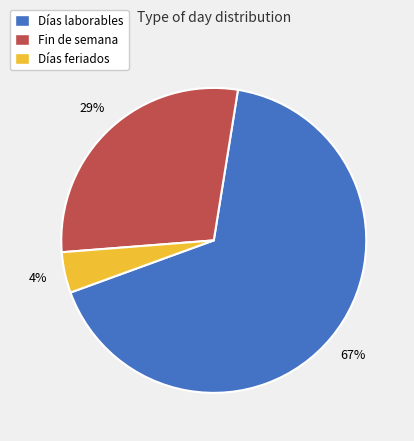

Is it true that Días feriados is 4% of the pie?

True